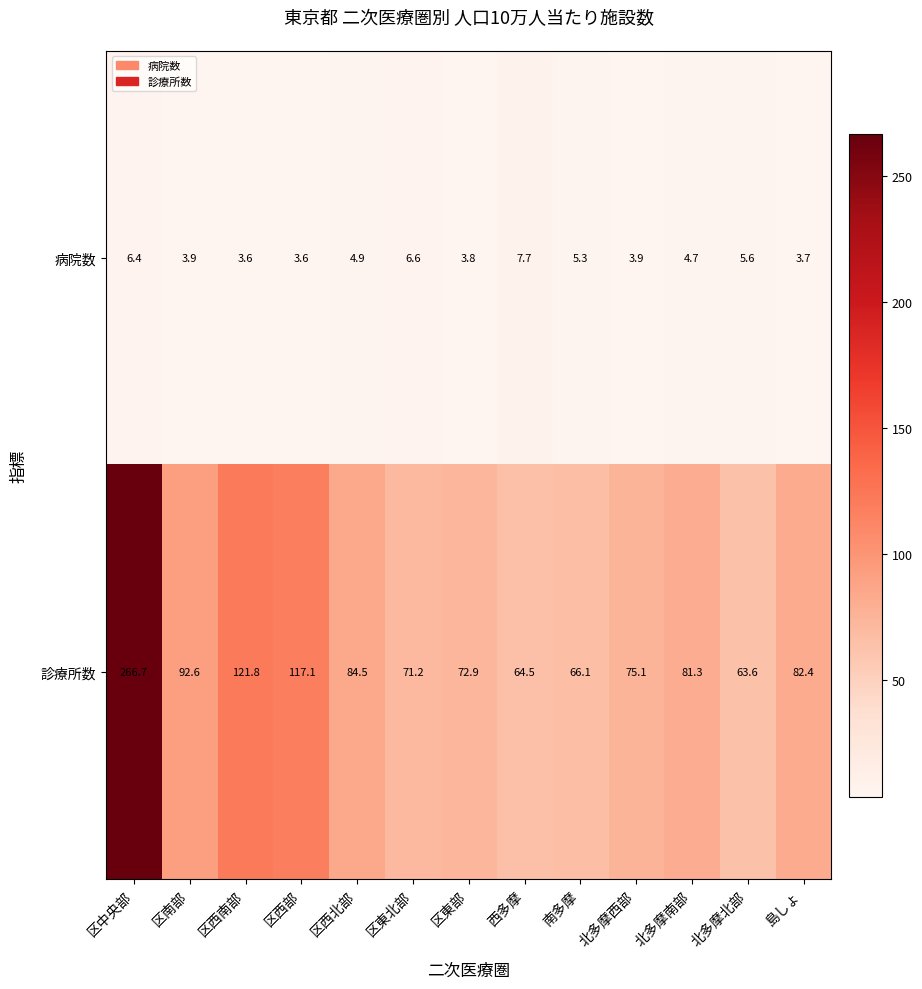

At which label does 病院数 first exceed 4?

区中央部